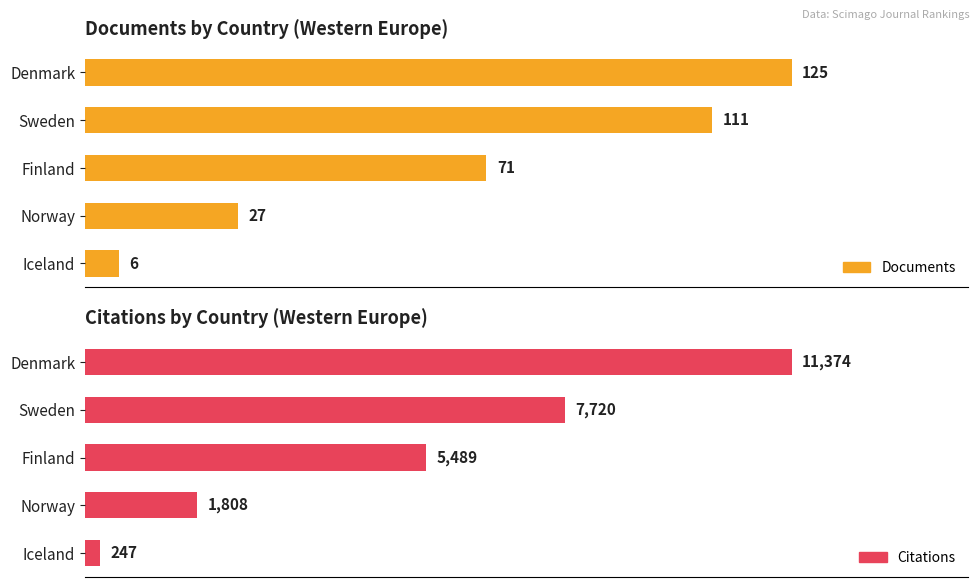

Rank the series by their maximum value, from highest to lowest.

Citations, Documents